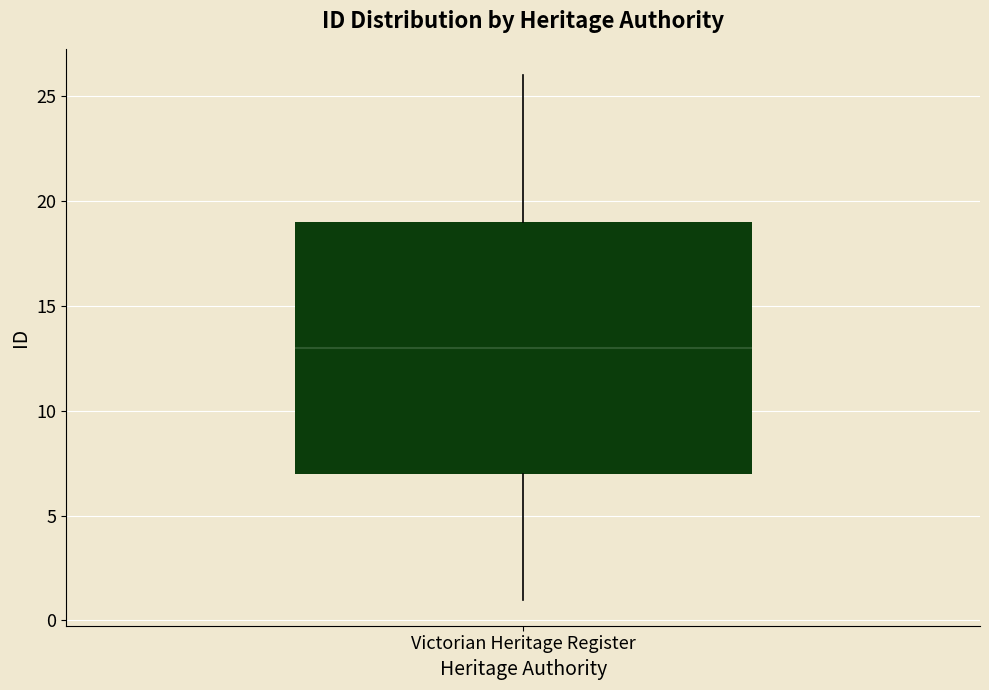

Read this box plot against the y-axis: the position of the median line, the range covered by the box, and the ends of both whiskers. The values are not printed on the chart, so give them approximately, as read against the axis.

median 13, box 7 to 19, whiskers 1 to 26